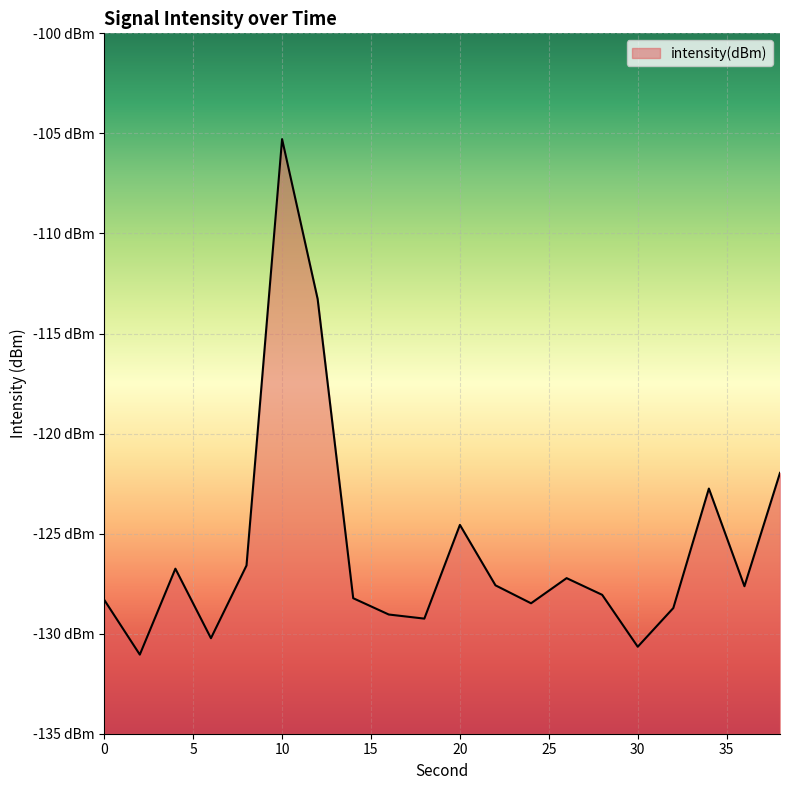

Rank the categories by value from highest to lowest.

10, 12, 38, 34, 20, 8, 4, 26, 22, 36, 28, 14, 0, 24, 32, 16, 18, 6, 30, 2